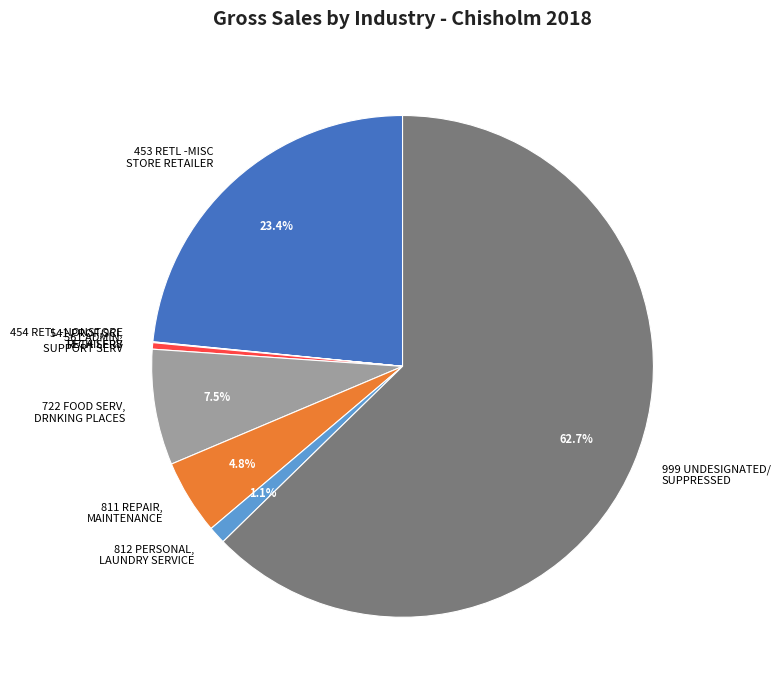

To the nearest percent, what is the difference between the 453 RETL -MISC STORE RETAILER and 811 REPAIR, MAINTENANCE slice percentages?

19%